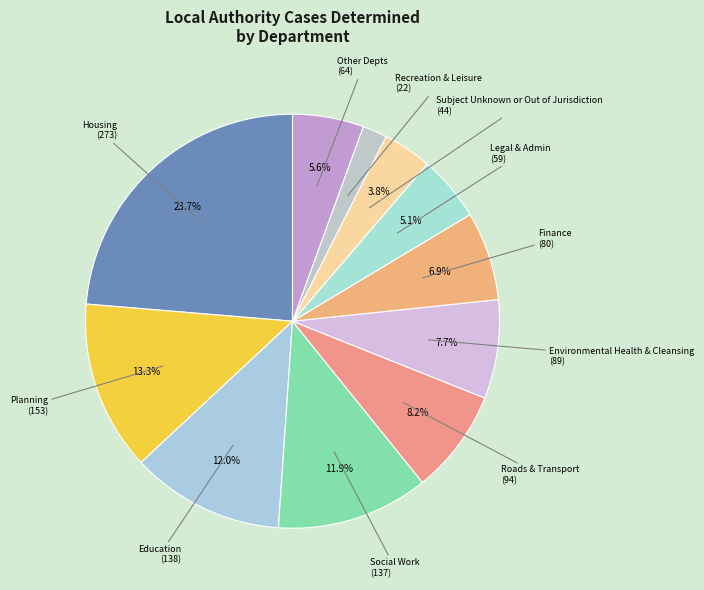

How many segments does this pie chart have?

11